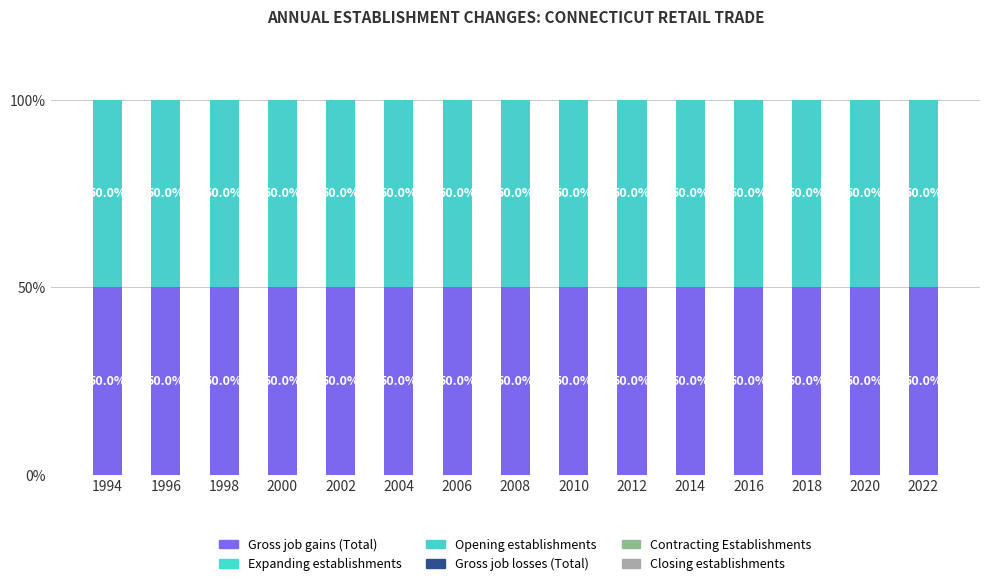

At how many categories does at least one series exceed 32?

15